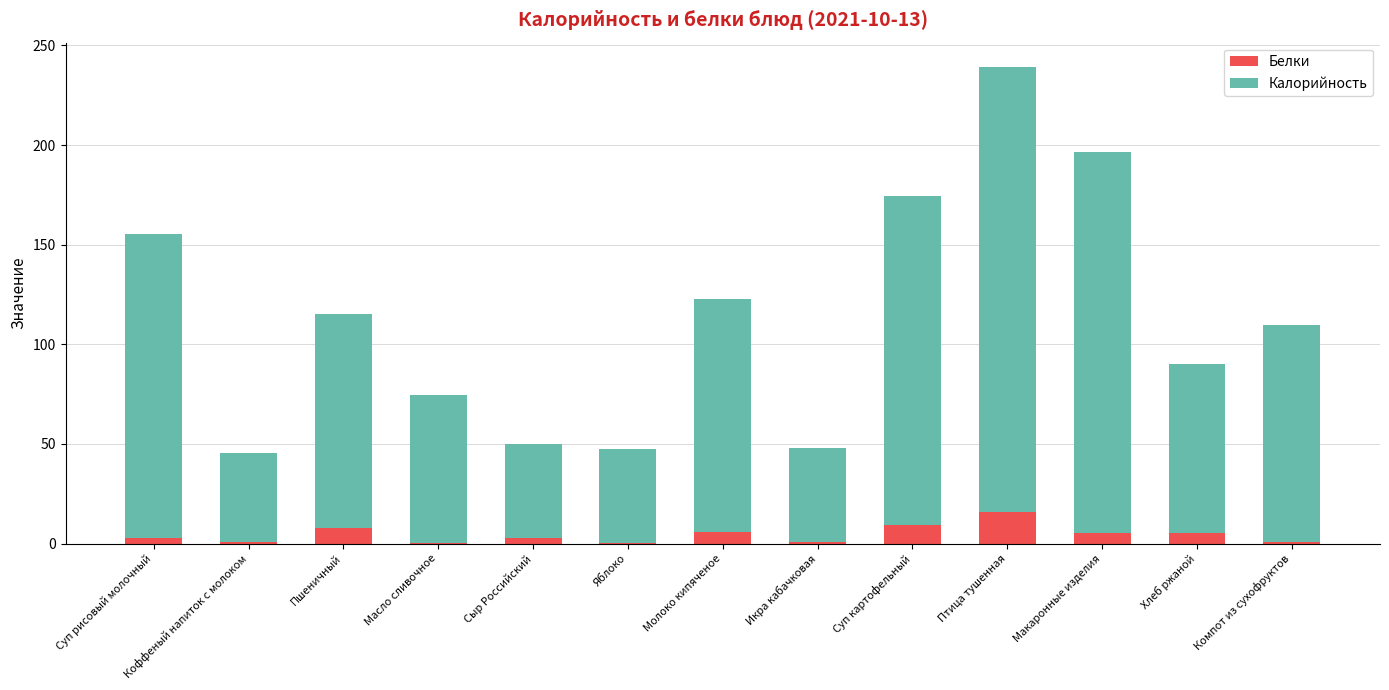

What is the sum of all Белки values?

57.6